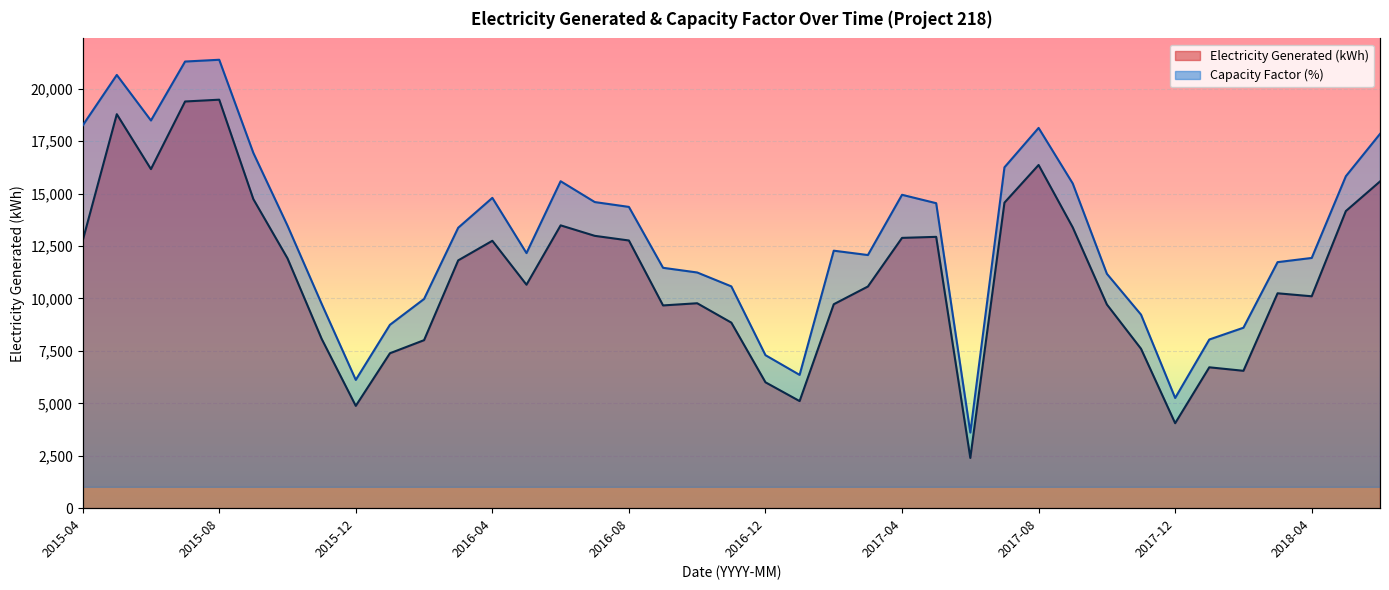

Is the value of Capacity Factor (%) at 2016-01 greater than the value of Electricity Generated (kWh) at 2017-05?

No